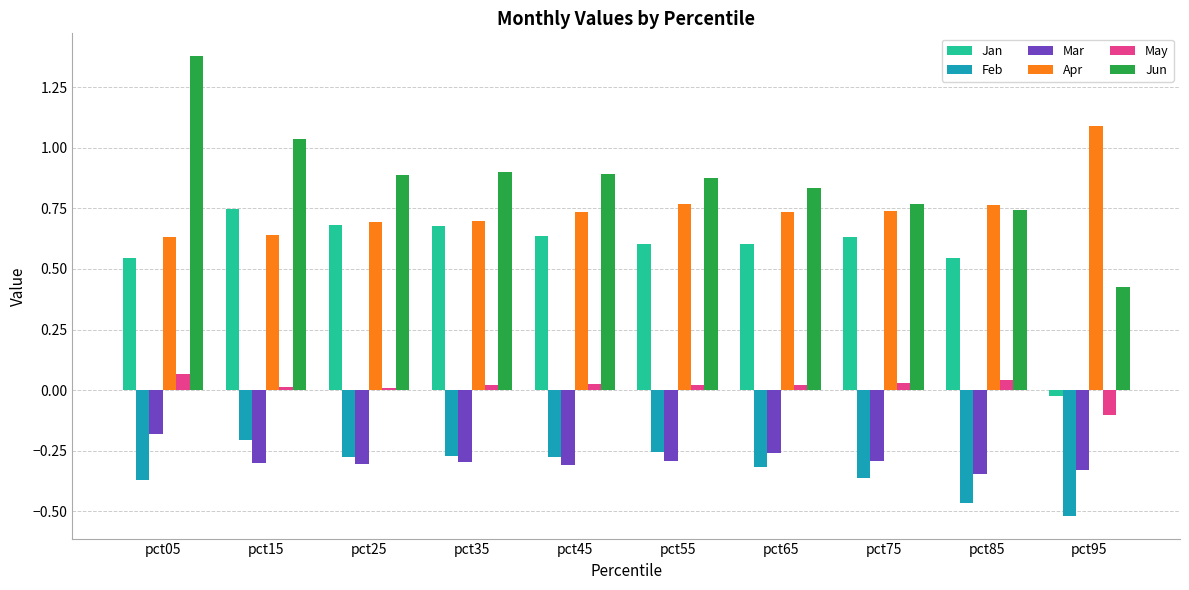

Is it true that Mar equals -0.1 at pct35?

False